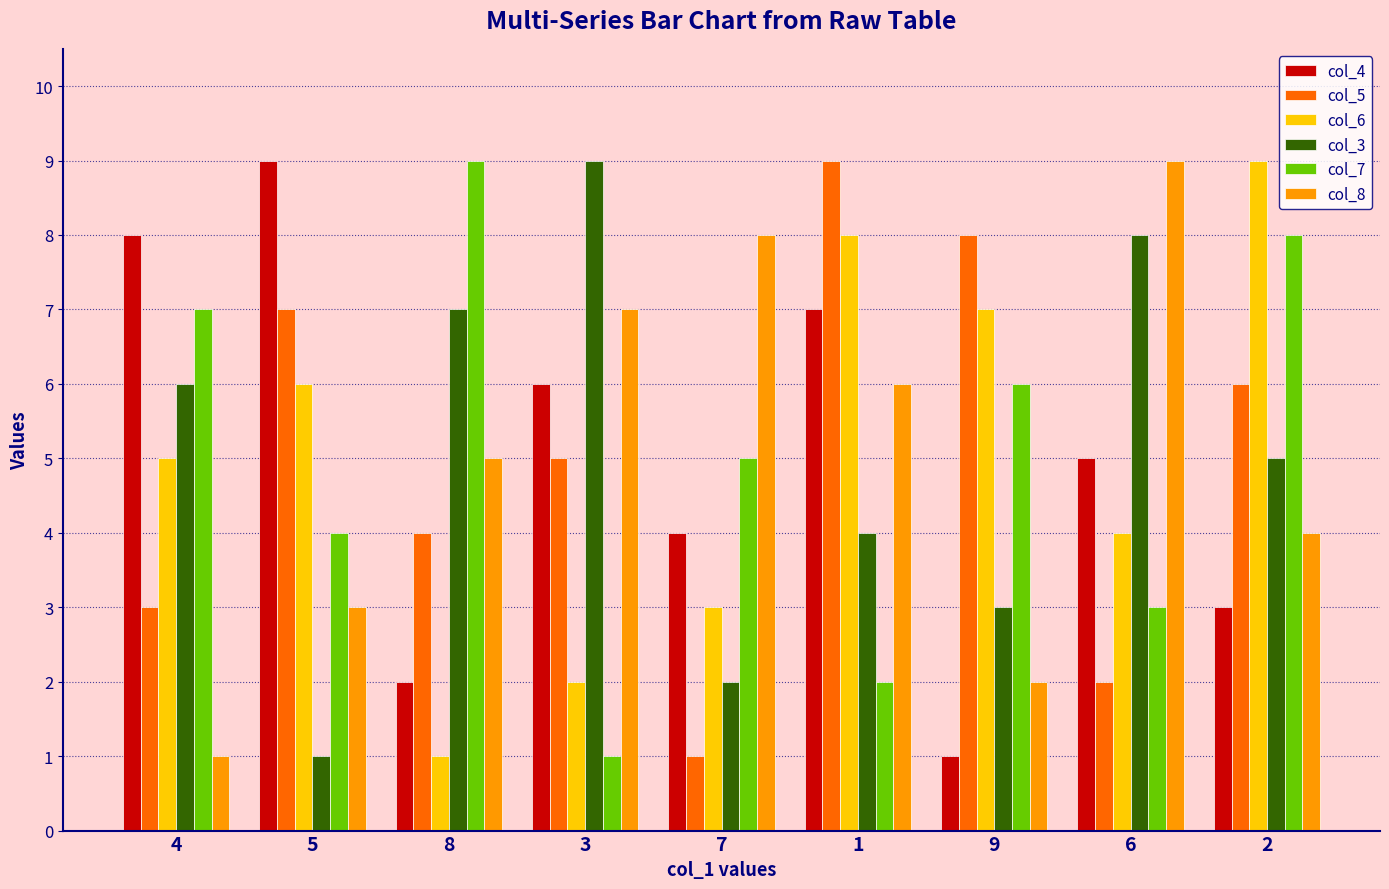

At 8, list the series in order from largest to smallest.

col_7, col_3, col_8, col_5, col_4, col_6